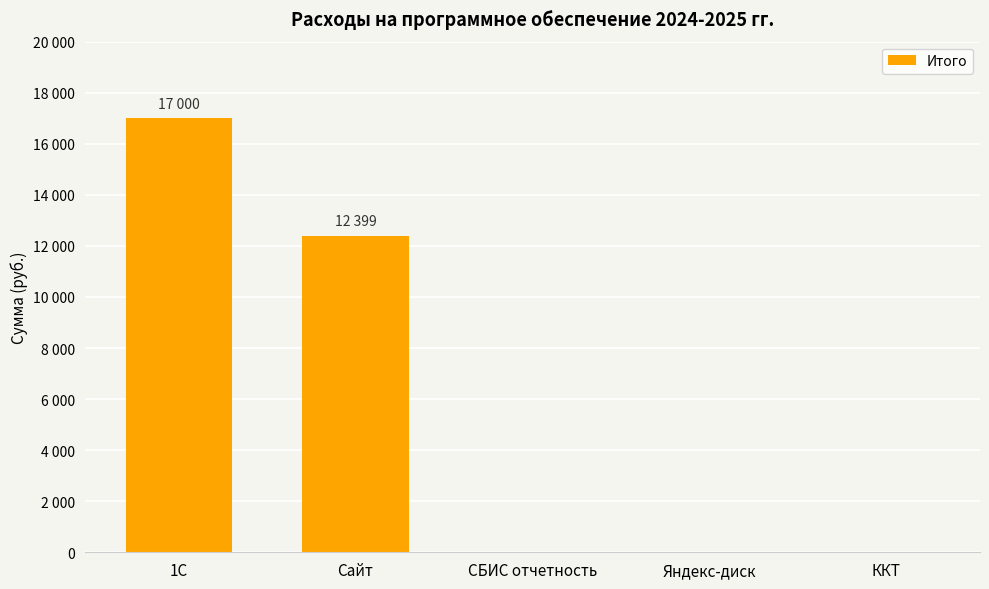

Are the bars horizontal?

No